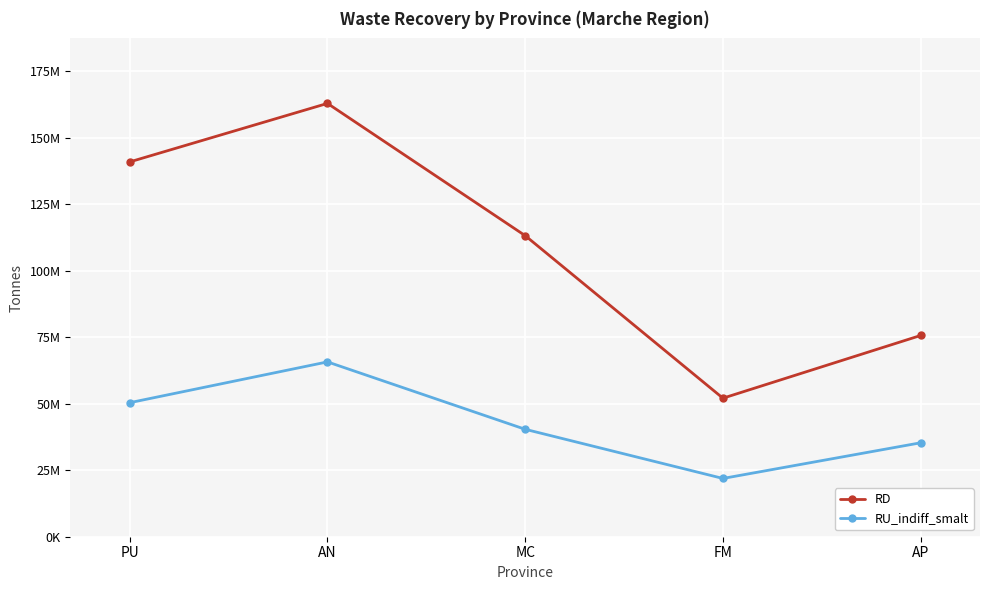

Which series changed the most between MC and FM?

RD